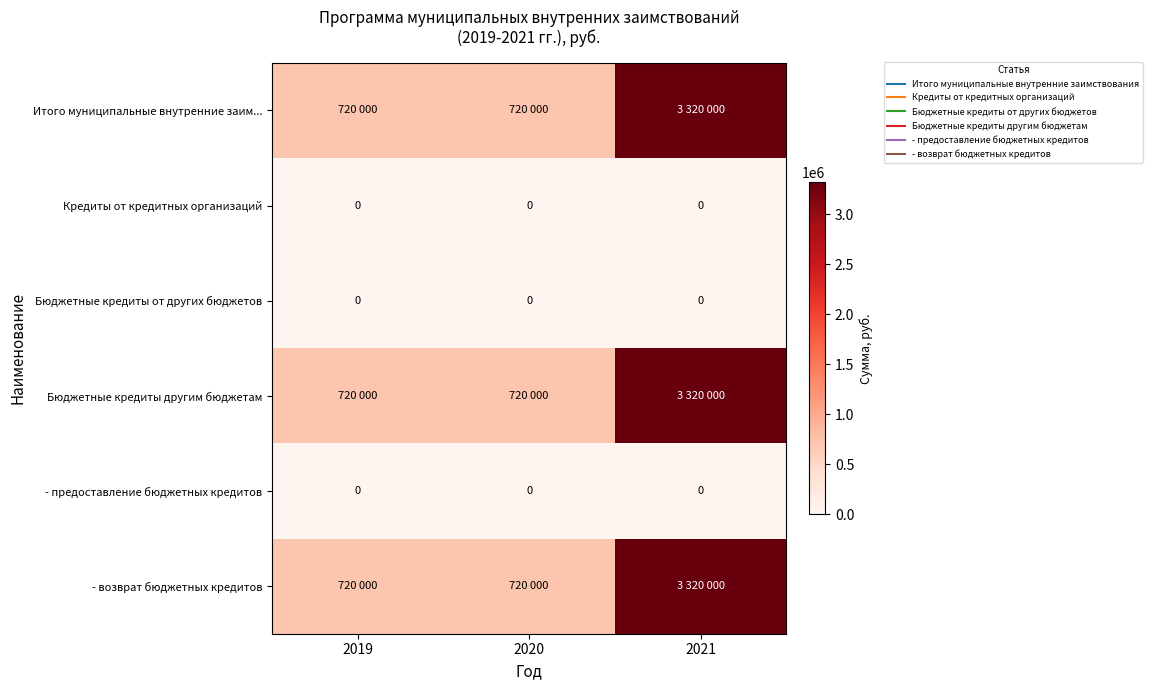

What is the spread (max minus min) of values at 2020?

720000